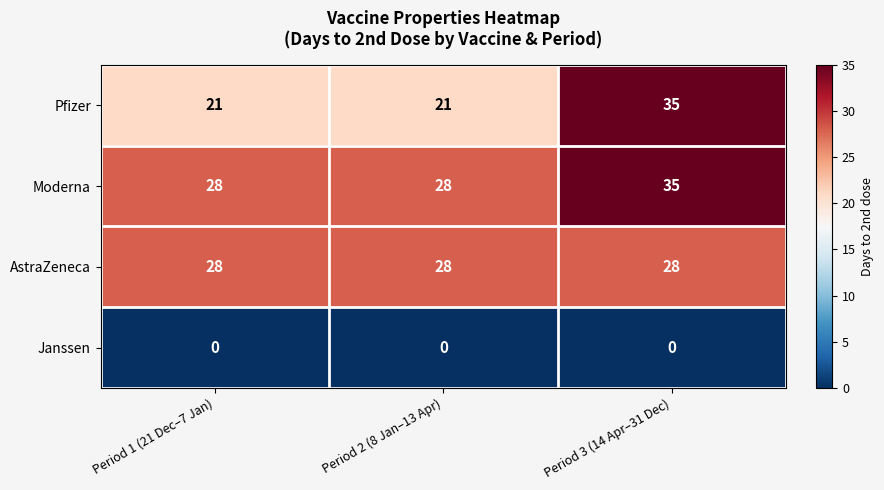

Which series changed the most between Period 2 (8 Jan–13 Apr) and Period 3 (14 Apr–31 Dec)?

Pfizer